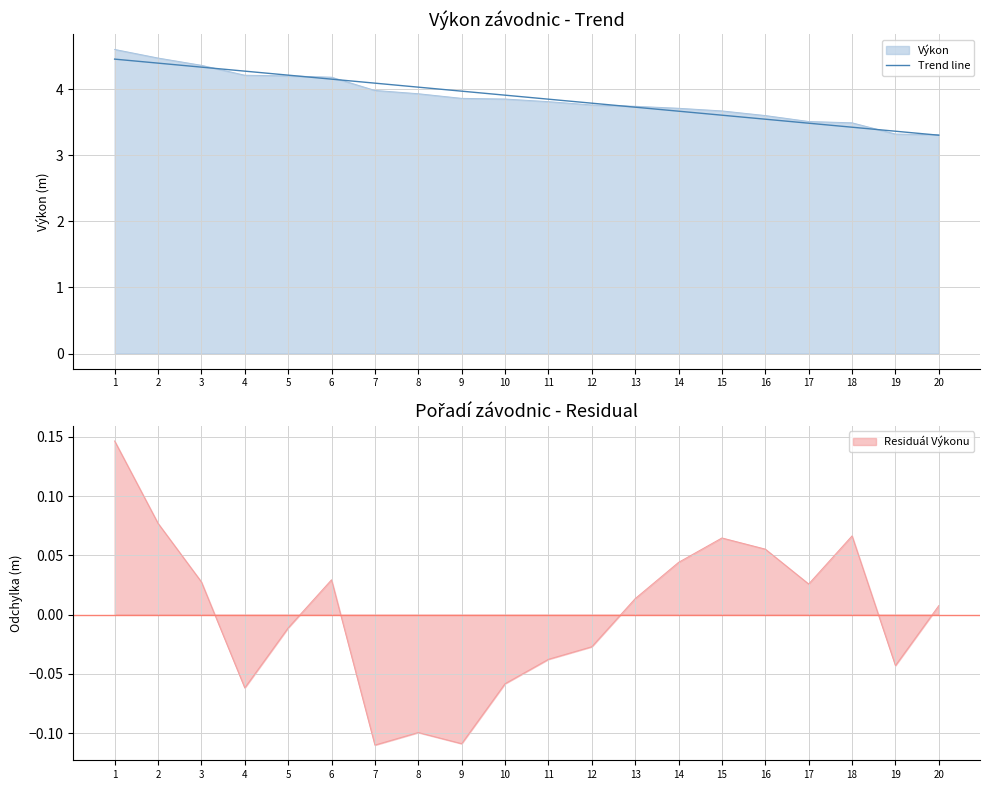

The Výkon series shows 3.3 at 19. True or false?

True